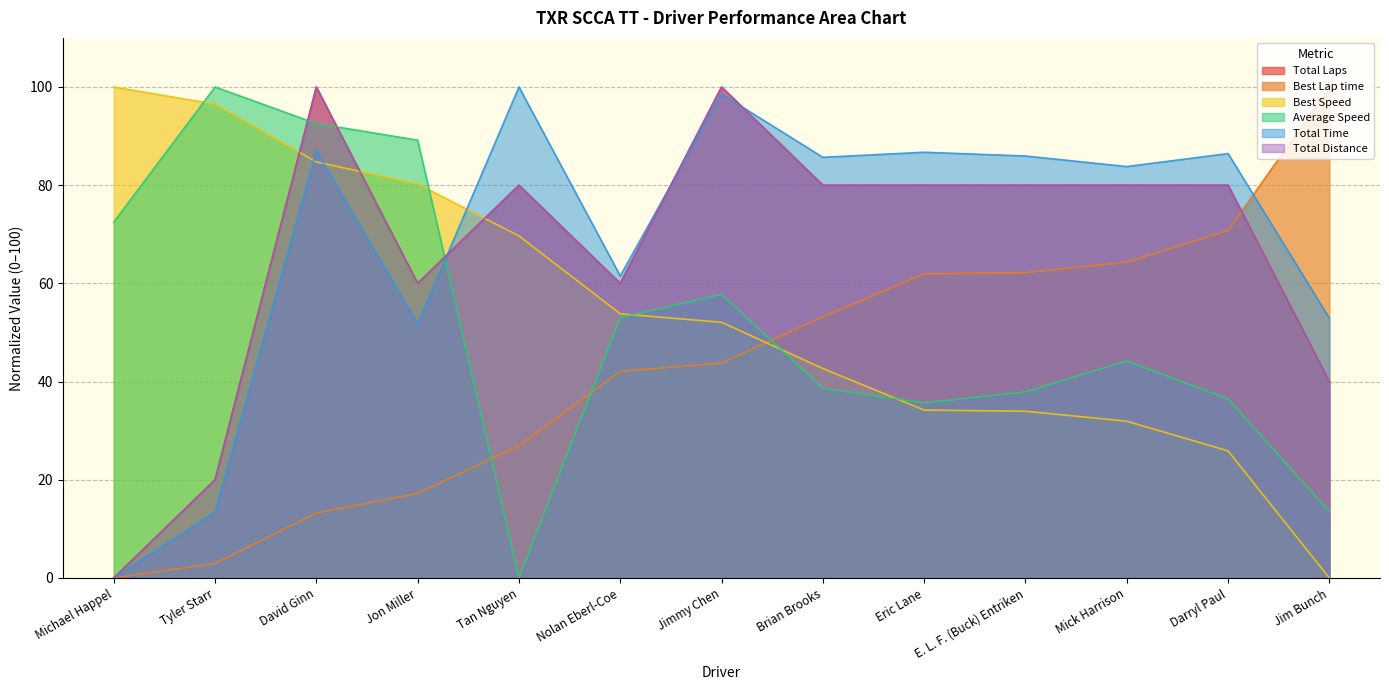

At Eric Lane, list the series in order from largest to smallest.

Total Time, Total Laps, Total Distance, Best Lap time, Average Speed, Best Speed